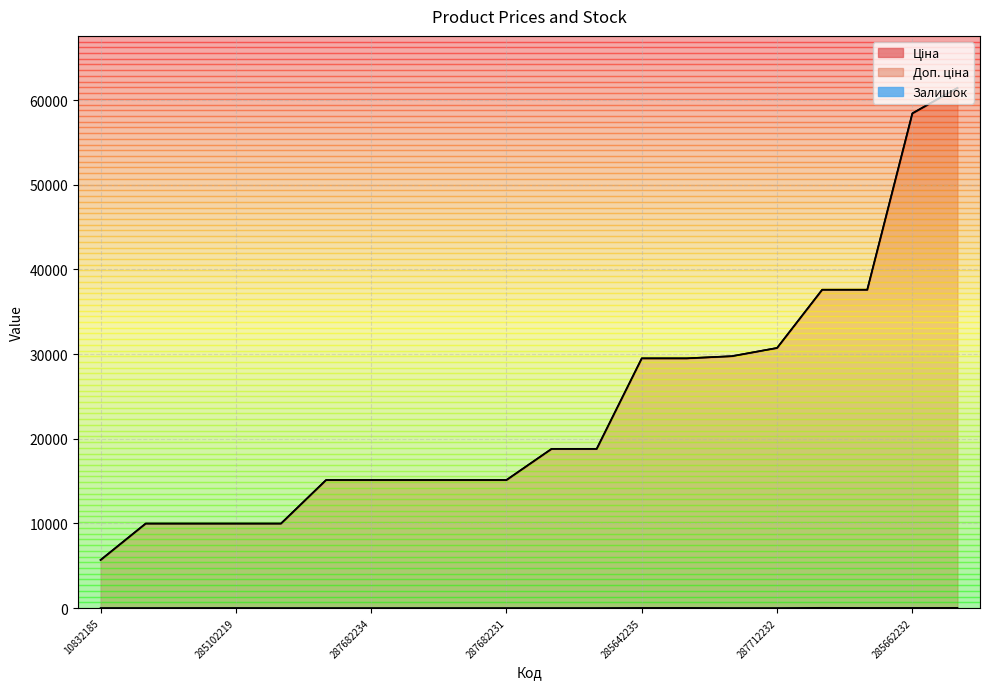

What is the label of the 5th point from the right?

285652233